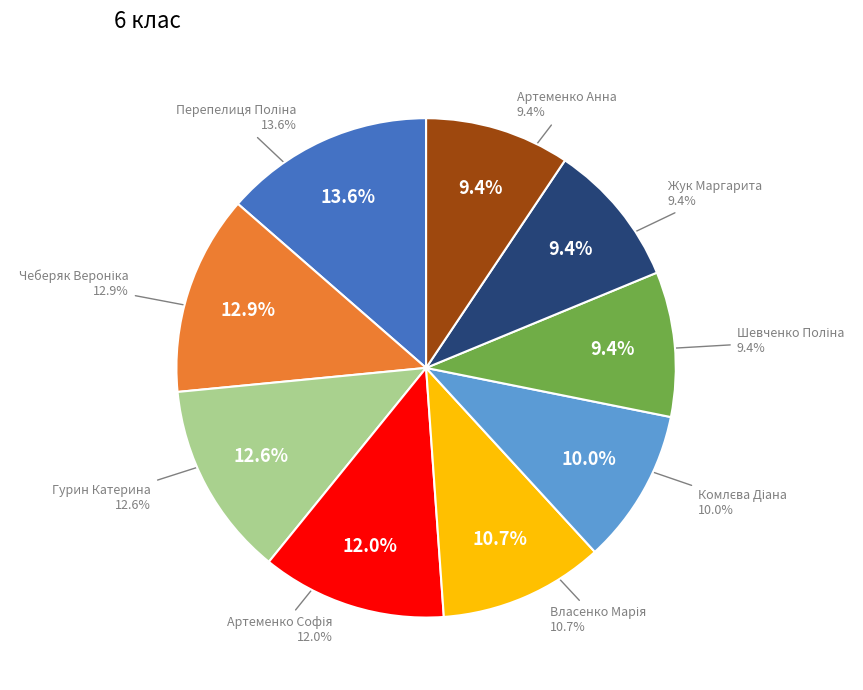

How much of the chart is everything except Жук Маргарита?

90.6%